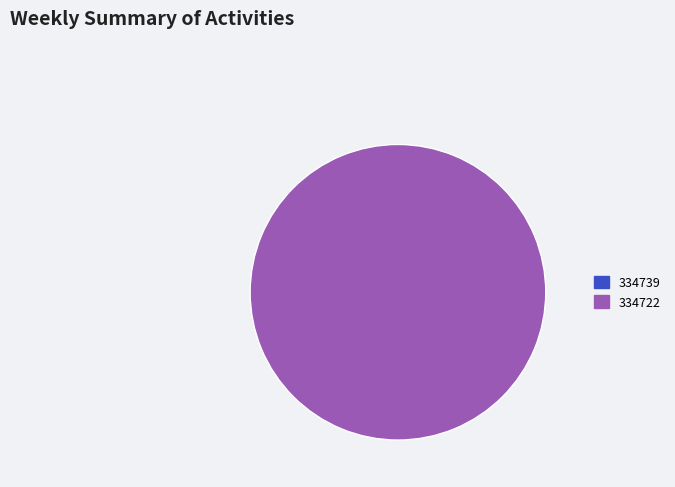

Rank the categories by value from lowest to highest.

334739, 334722